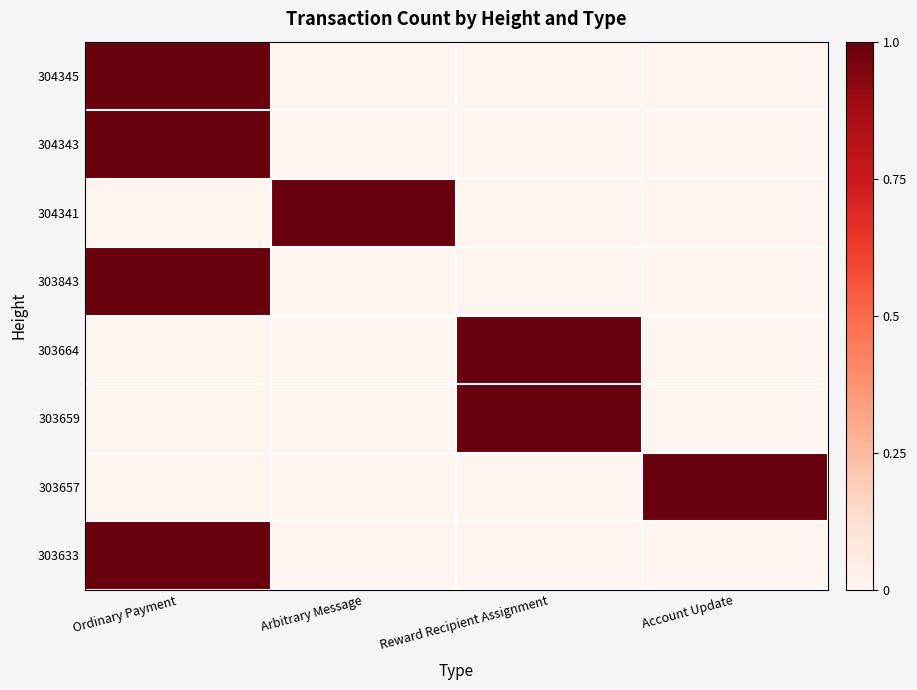

At how many categories does at least one series exceed 0?

4